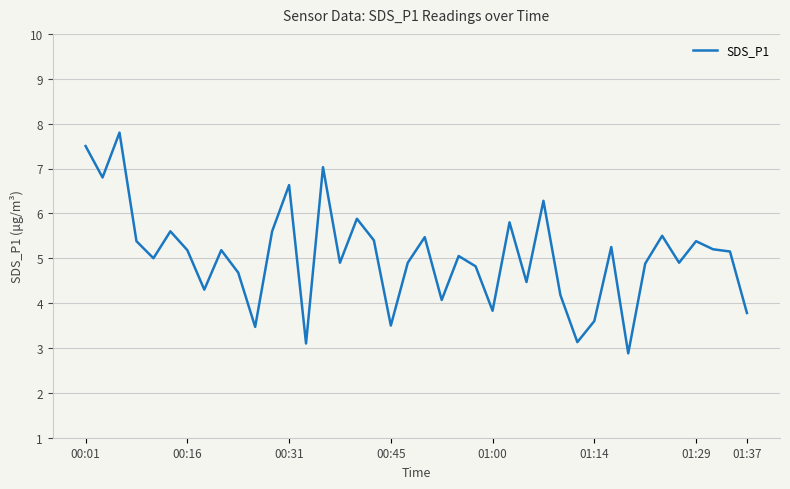

What is the difference between the maximum and minimum values?

4.9